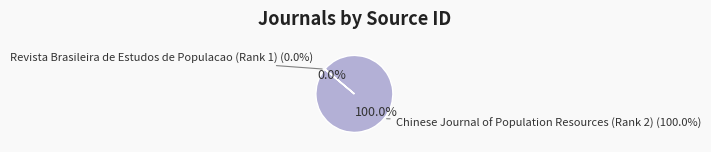

The Revista Brasileira de Estudos de Populacao (Rank 1) slice represents 0% of the pie. True or false?

True